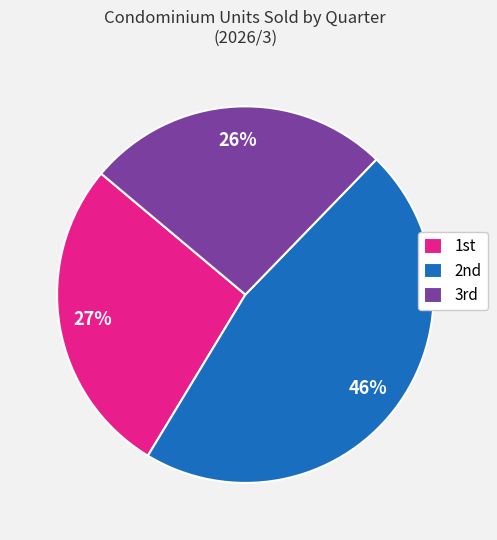

Count the number of slices in the pie.

3